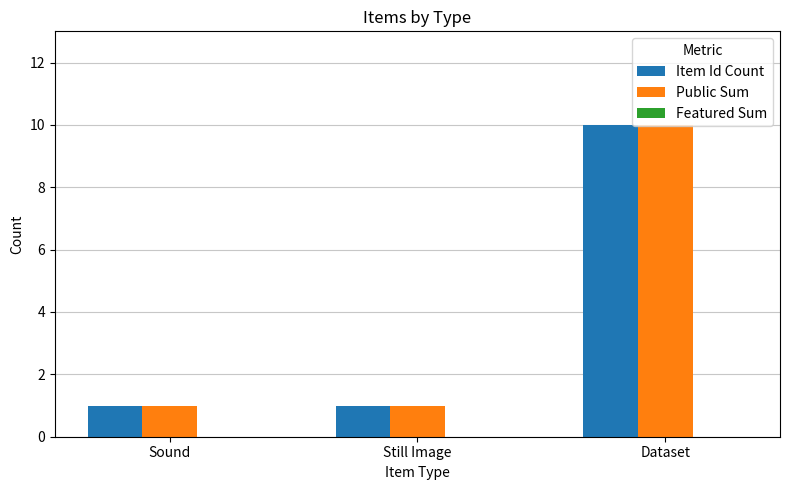

The Public Sum series shows 6 at Dataset. True or false?

False